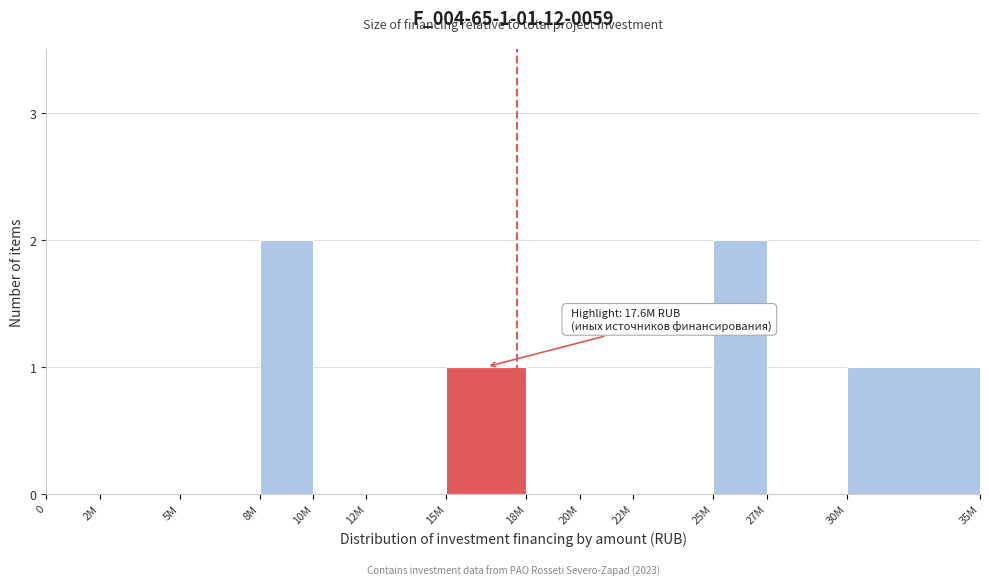

Which has a higher value, 15M or 5M?

15M